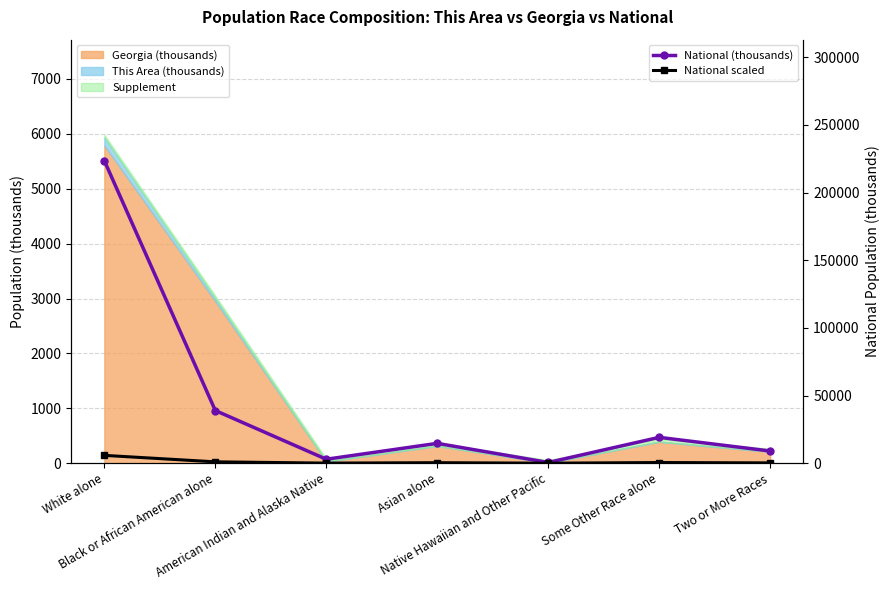

What position from the right is Asian alone?

4